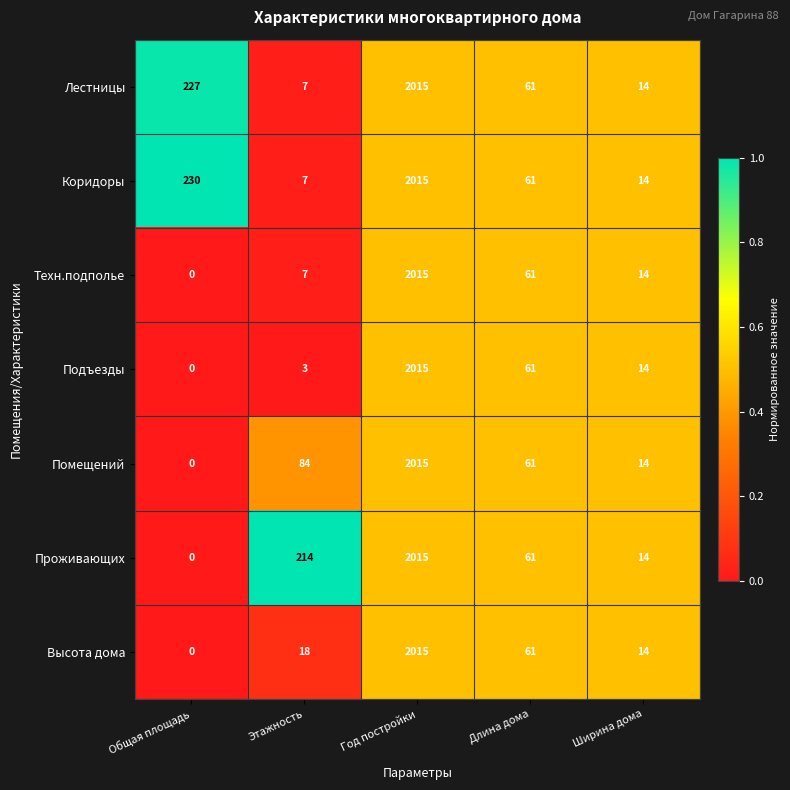

Between Этажность and Ширина дома, which series saw the biggest shift?

Проживающих